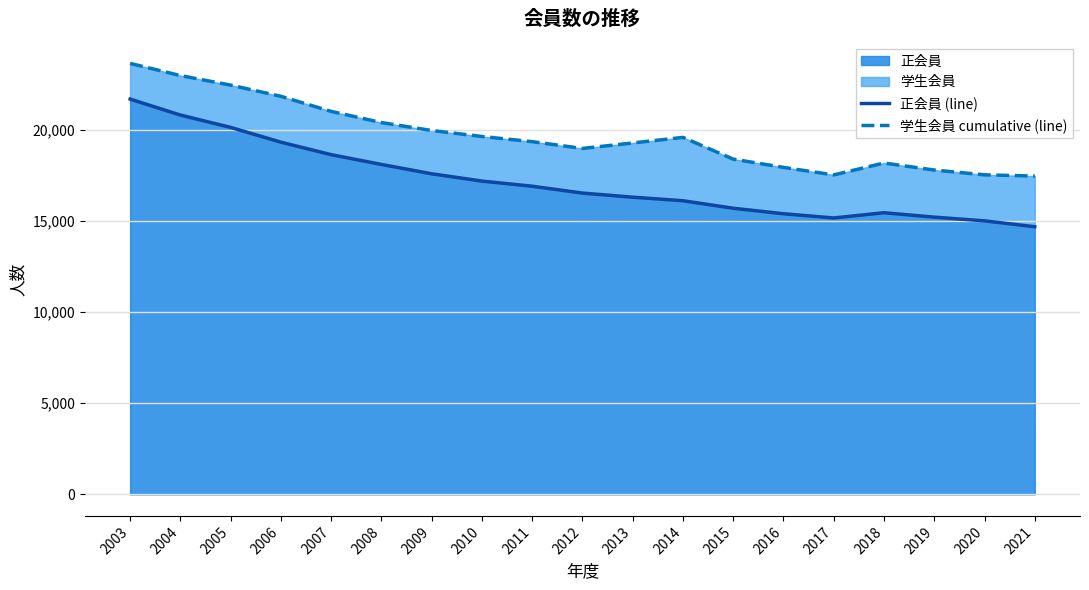

Reading right to left, list all the values displayed in this chart.

正会員 (line): 14684	15008	15211	15453	15165	15397	15699	16111	16306	16531	16907	17189	17590	18103	18639	19324	20135	20812	21689
学生会員 cumulative (line): 17466	17533	17796	18181	17528	17941	18394	19588	19281	18980	19353	19637	19965	20401	21013	21841	22456	22980	23647